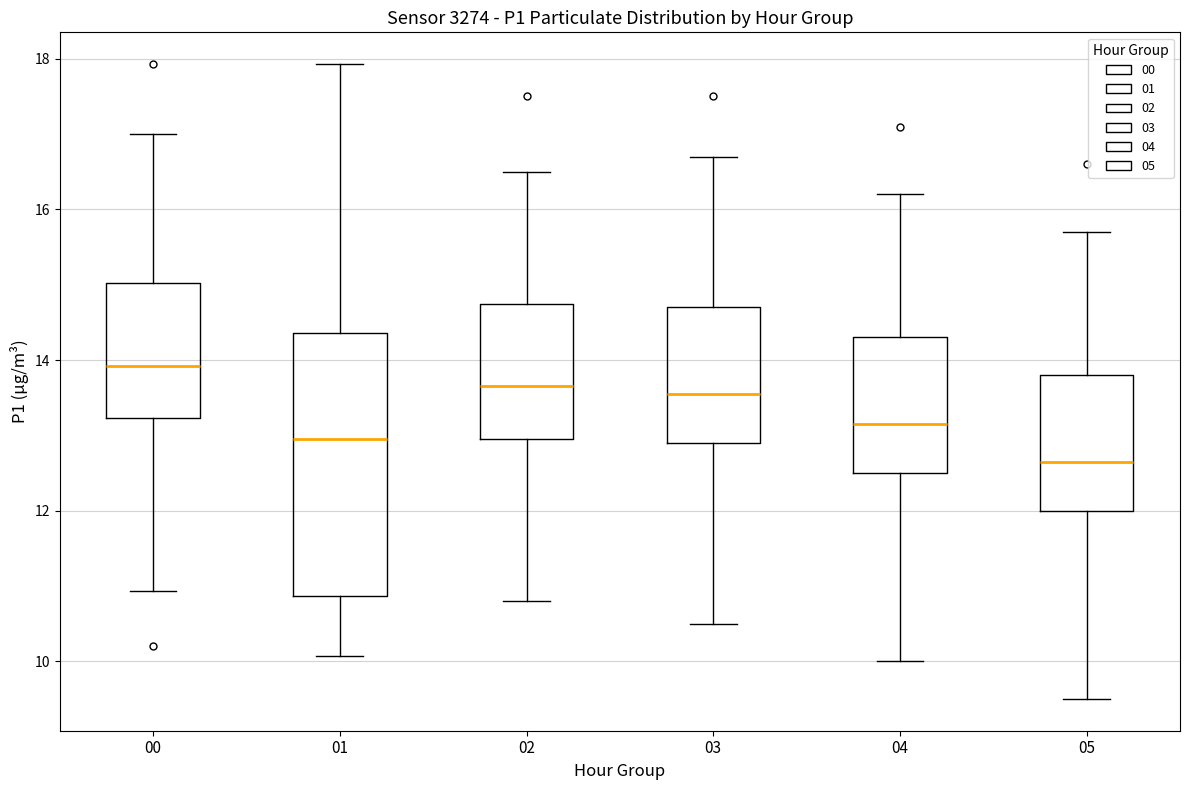

Which box's median line is the lowest?

05